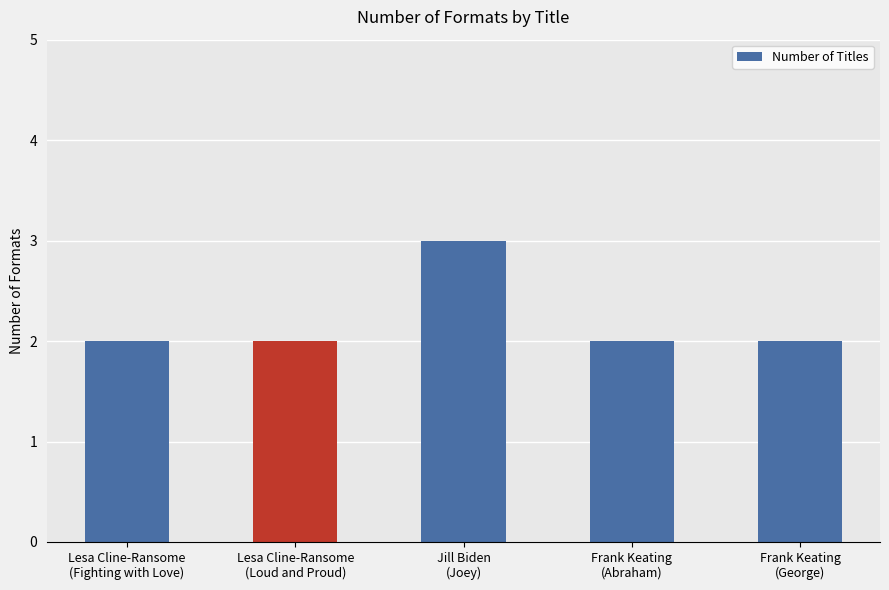

What is the change in value from Jill Biden
(Joey) to Frank Keating
(George)?

-1